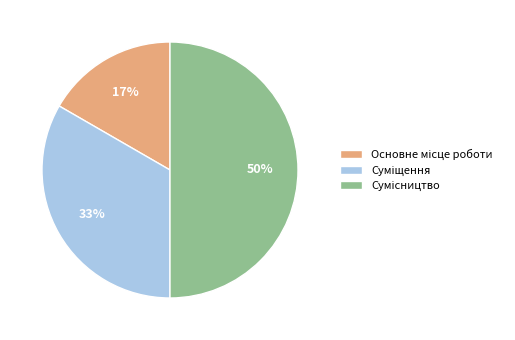

To the nearest percent, what is the difference between the largest and smallest slice percentages?

33%